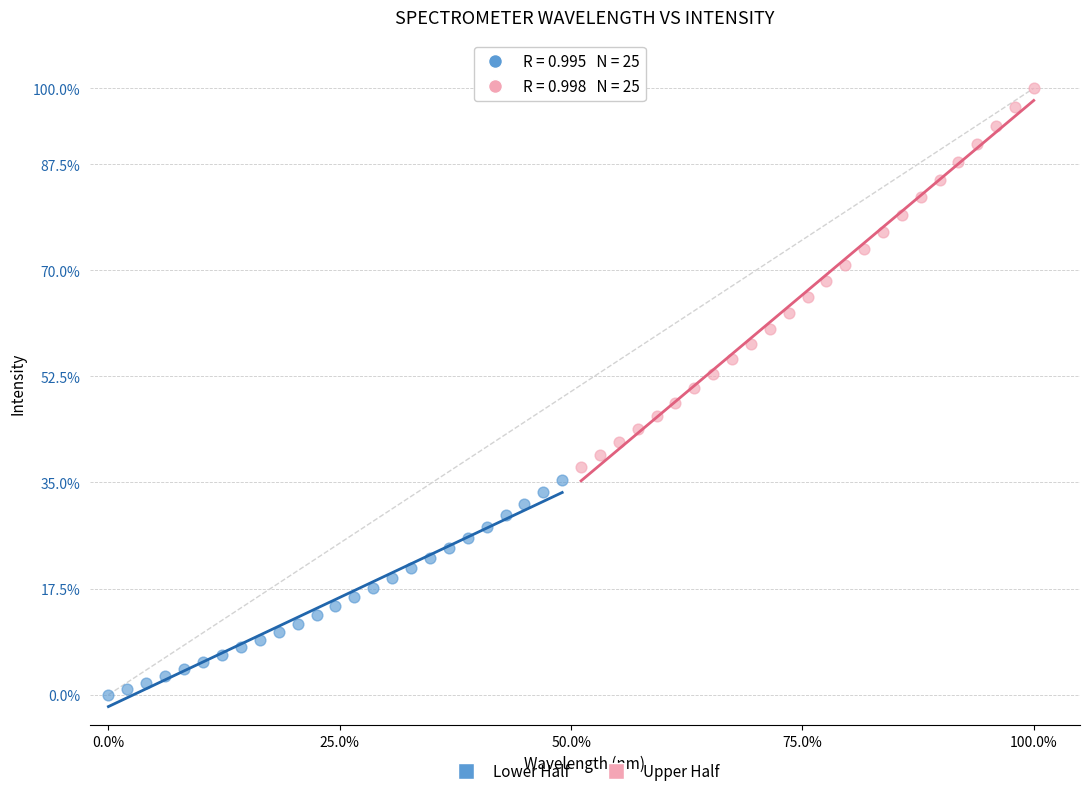

Which series reaches the maximum Y coordinate?

Upper Half